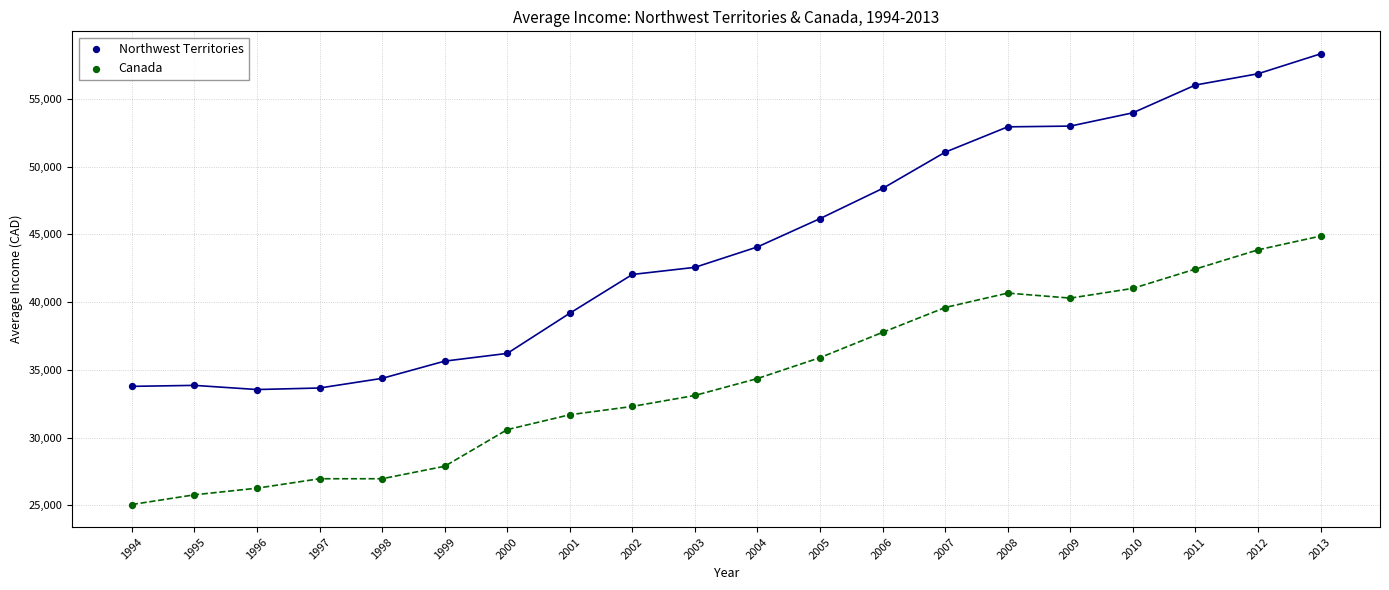

Which series has the widest spread of Y values?

Northwest Territories